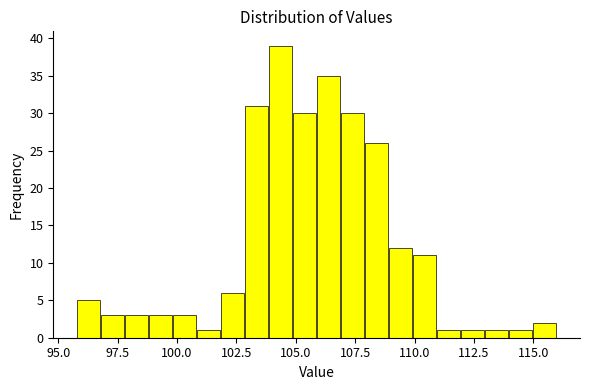

Read against the x-axis, roughly where is the centre of the tallest bar?

104.5